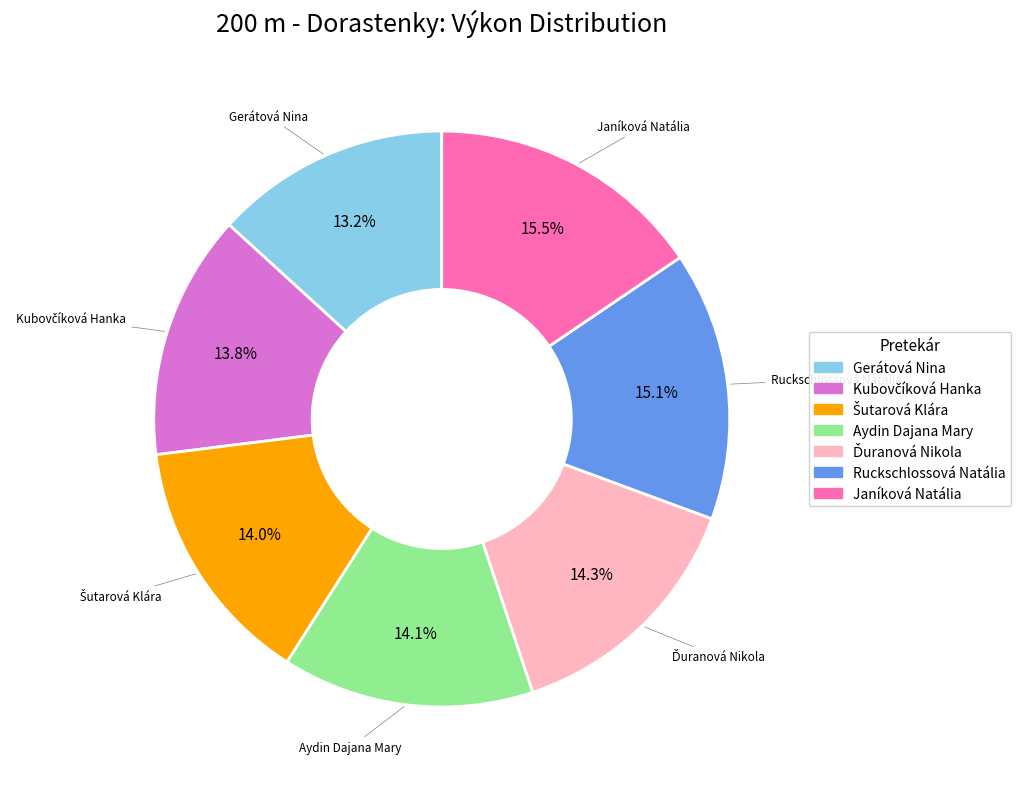

Does Aydin Dajana Mary account for over 50% of the chart?

No